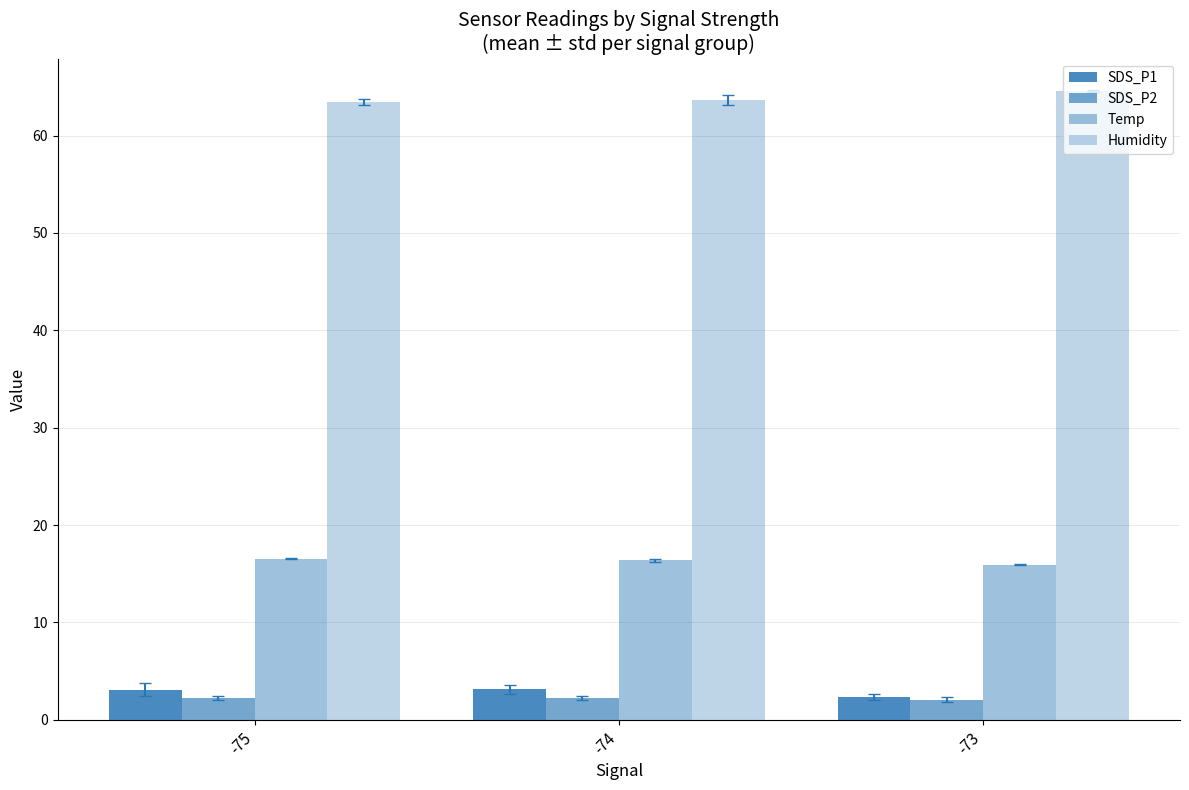

Reading left to right, transcribe all the data shown in this chart.

SDS_P1: -75=3.1	-74=3.1	-73=2.3
SDS_P2: -75=2.2	-74=2.3	-73=2.1
Temp: -75=16.5	-74=16.4	-73=15.9
Humidity: -75=63.5	-74=63.7	-73=64.6